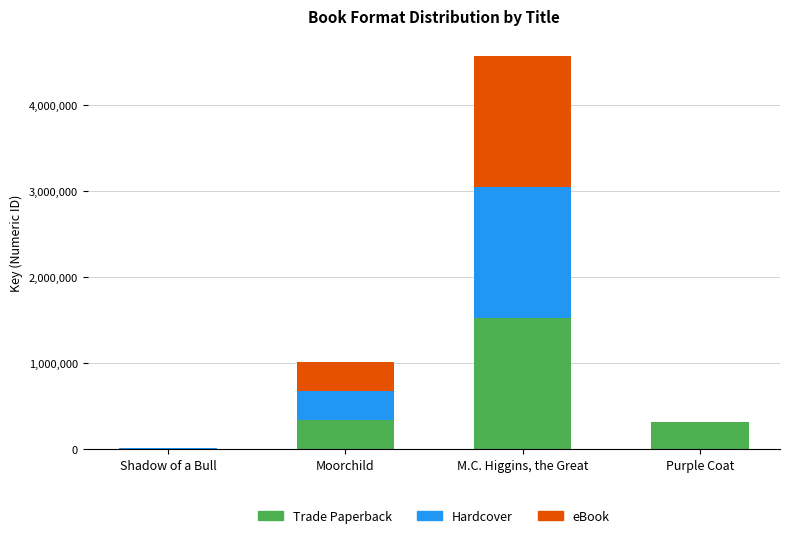

True or false: Trade Paperback has a value of 1523267 at M.C. Higgins, the Great.

True